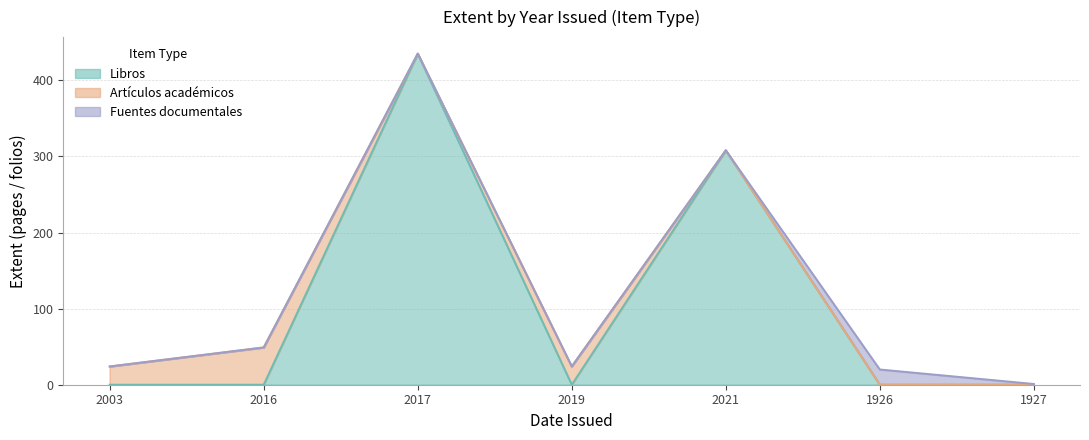

Between 2016 and 1927, which series saw the biggest shift?

Artículos académicos